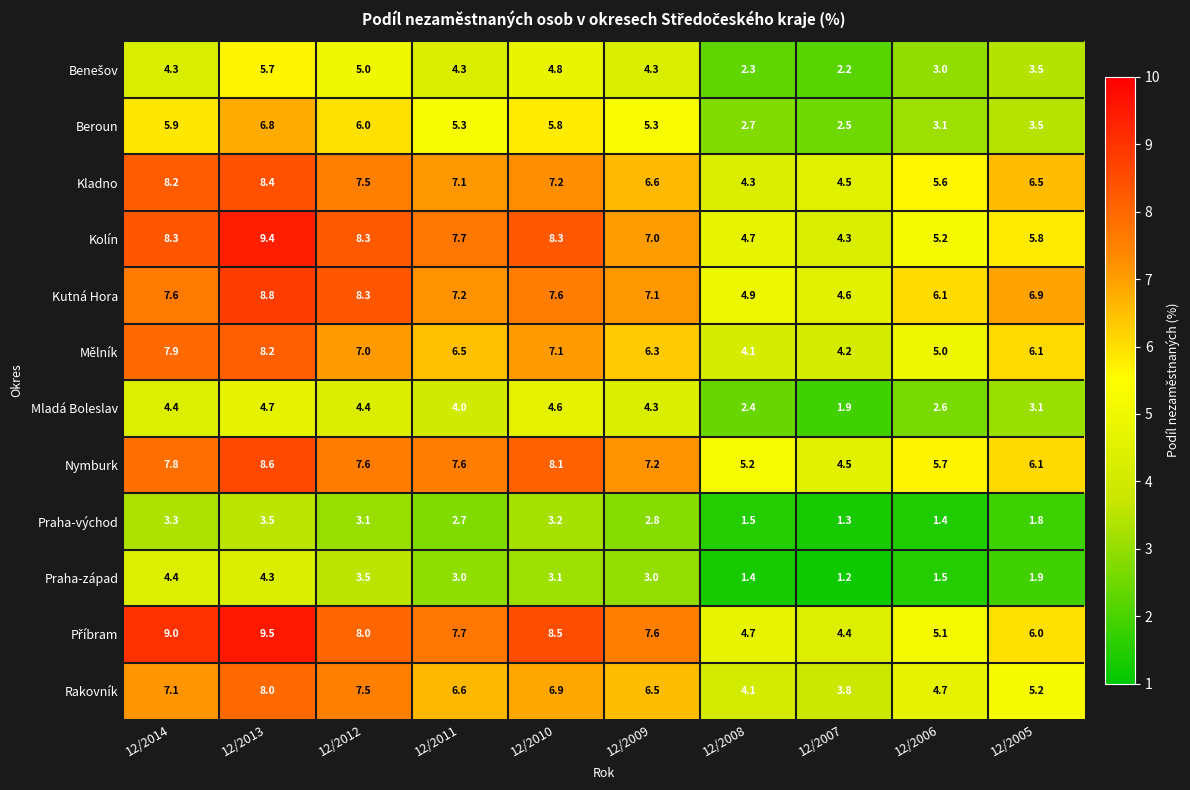

Rank the categories by Rakovník value from lowest to highest.

12/2007, 12/2008, 12/2006, 12/2005, 12/2009, 12/2011, 12/2010, 12/2014, 12/2012, 12/2013